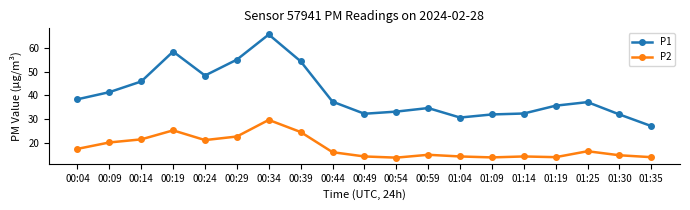

What is the sum of the P2 values at 00:59 and 01:30?

29.6